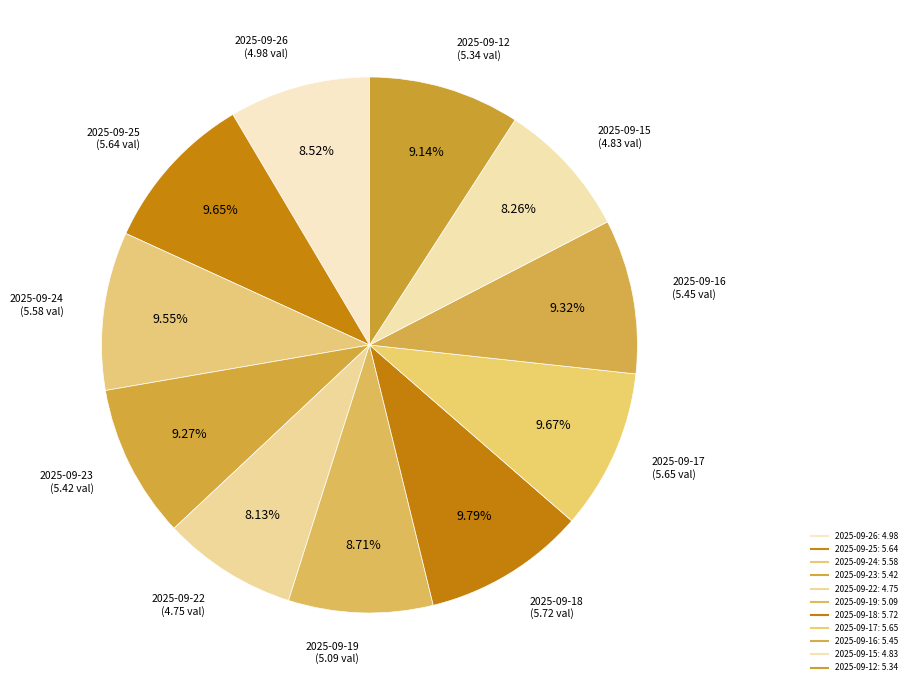

How much of the chart is everything except 2025-09-18?

90.2%